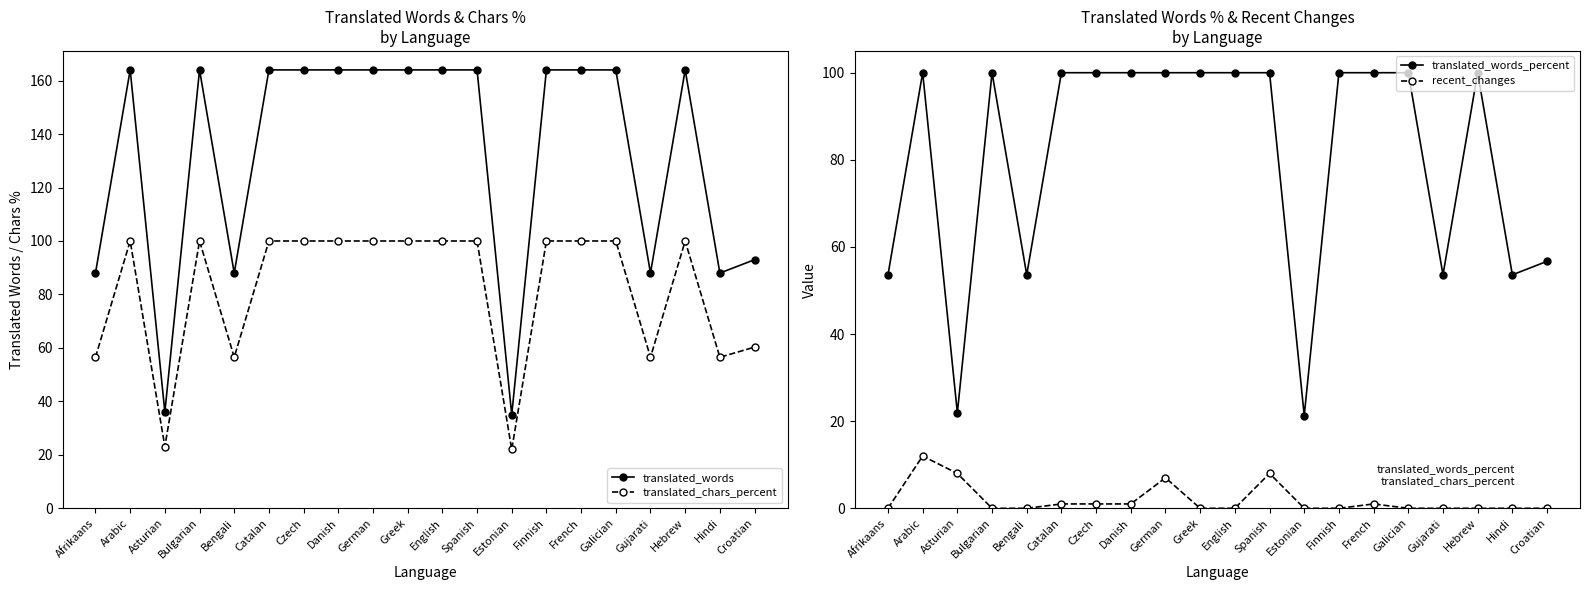

Which series has the largest total across all categories?

translated_words